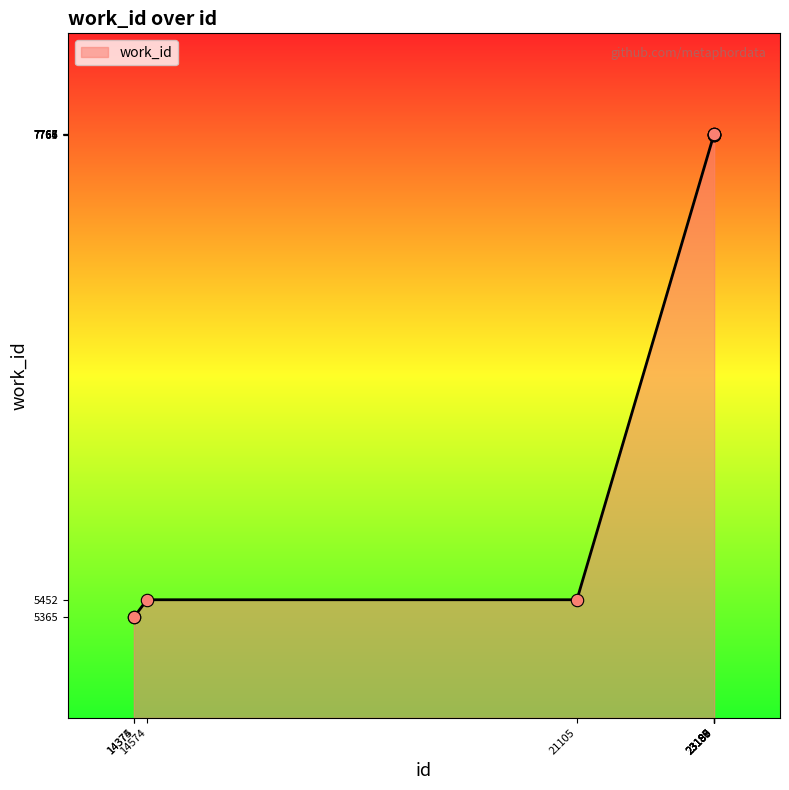

What is the change in value from 23189 to 23190?

+1